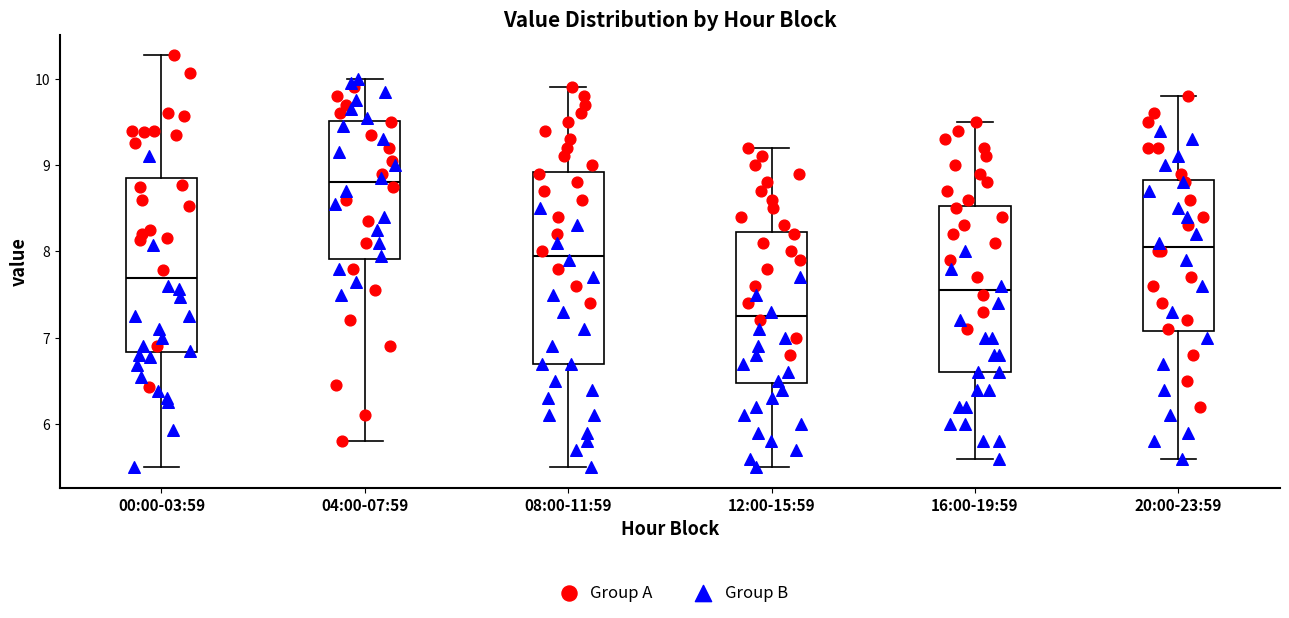

Where does the lower whisker of the box for 12:00-15:59 end on the y-axis? The values are not printed on the chart, so give them approximately, as read against the axis.

5.5